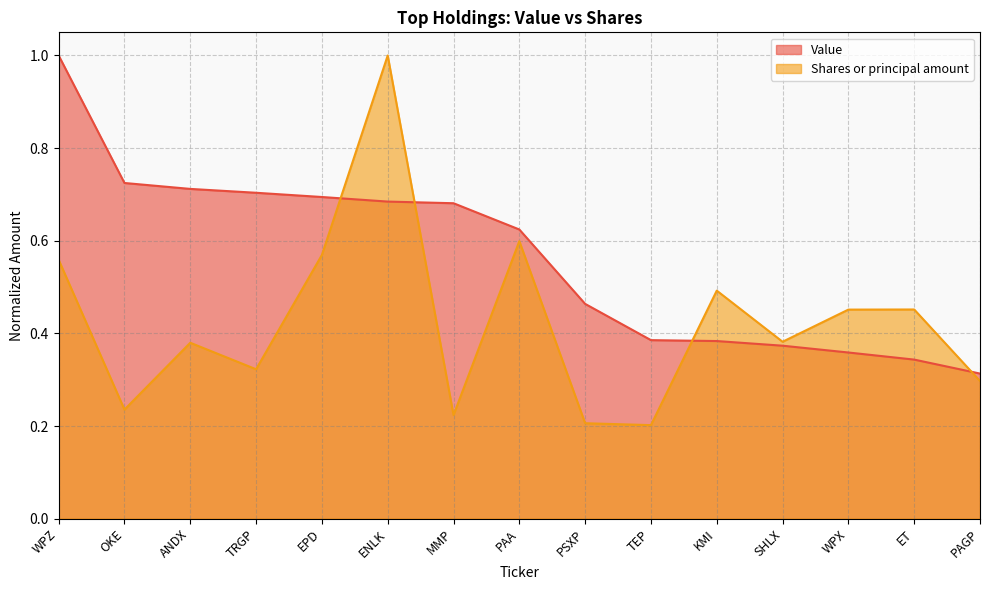

What is the approximate value of Shares or principal amount at TEP?

0.2